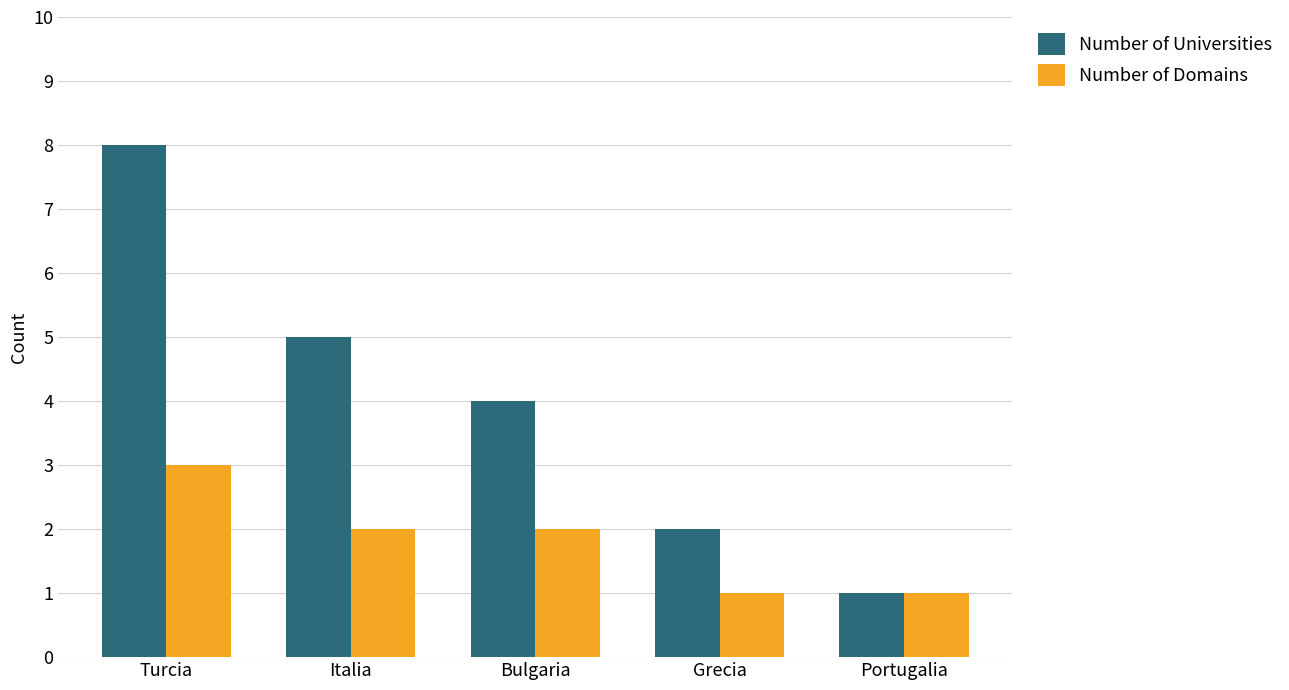

What is the minimum value shown in the chart?

1